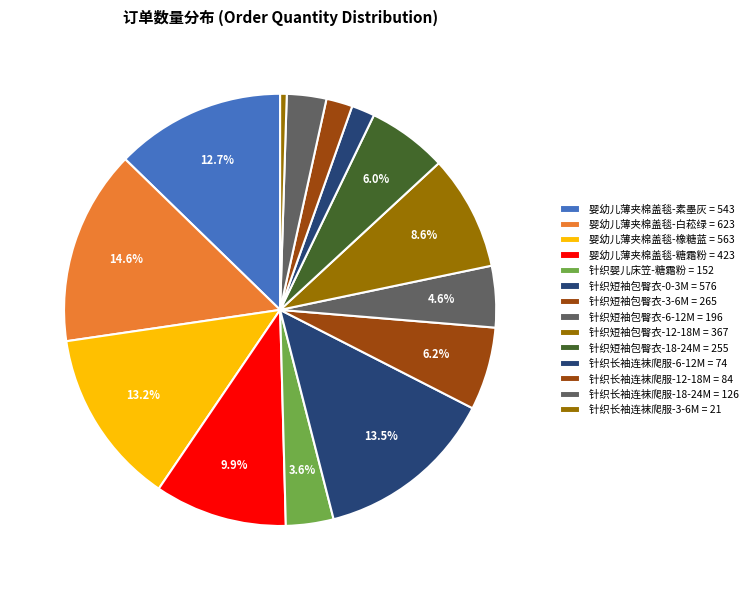

What percentage is NOT represented by 婴幼儿薄夹棉盖毯-素墨灰?

87.3%